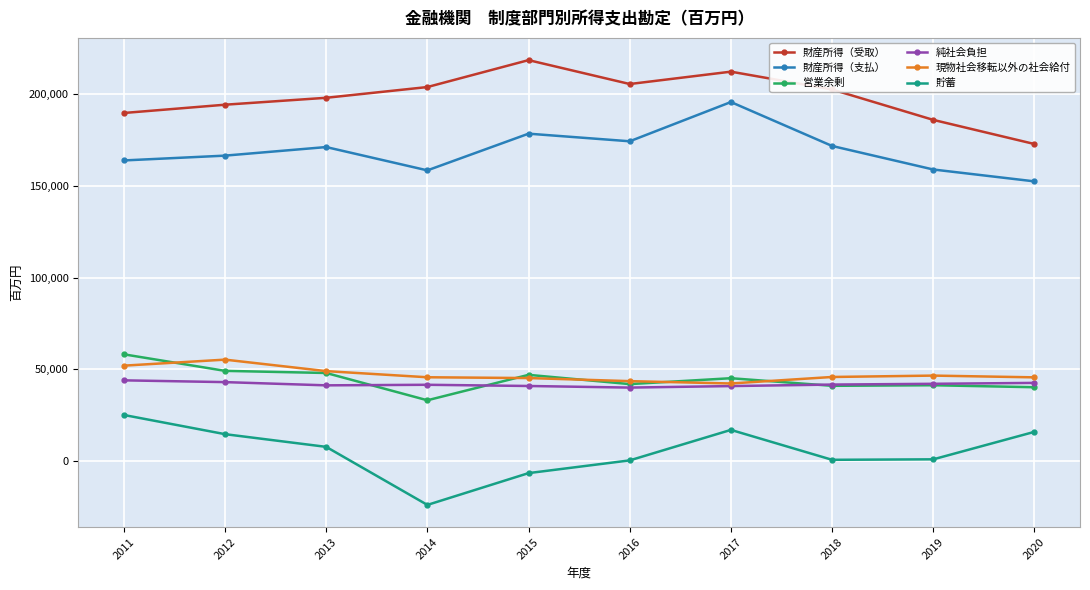

Is the value of 営業余剰 at 2011 greater than the value of 貯蓄 at 2019?

Yes